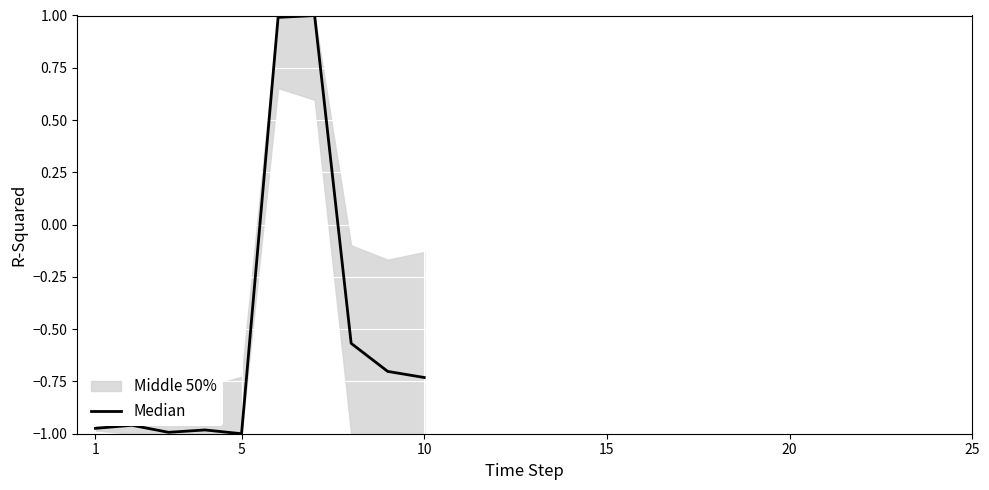

What is the greatest value displayed?

1.0